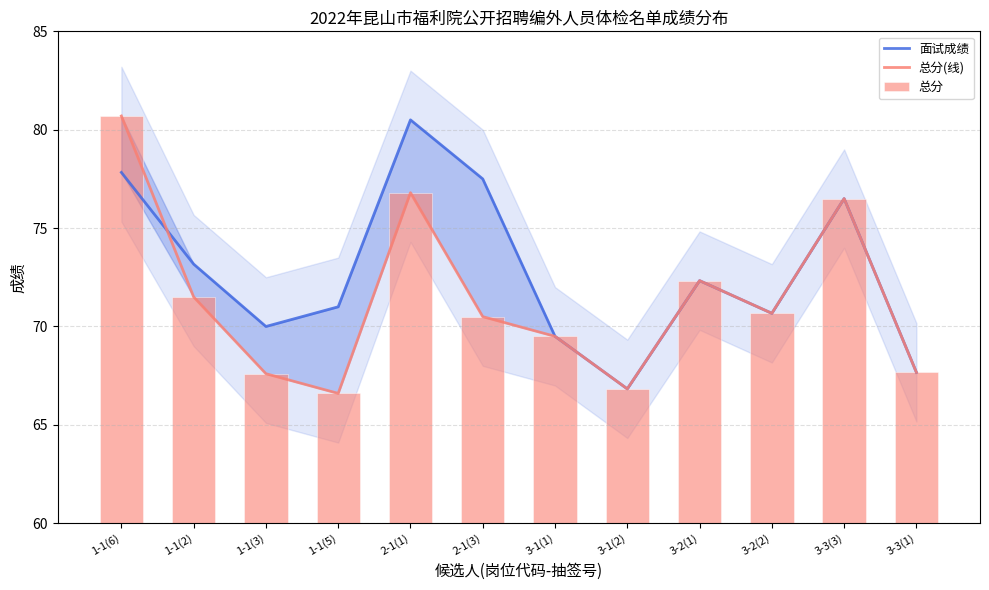

Which series changed the most between 1-1(6) and 2-1(3)?

总分(线)